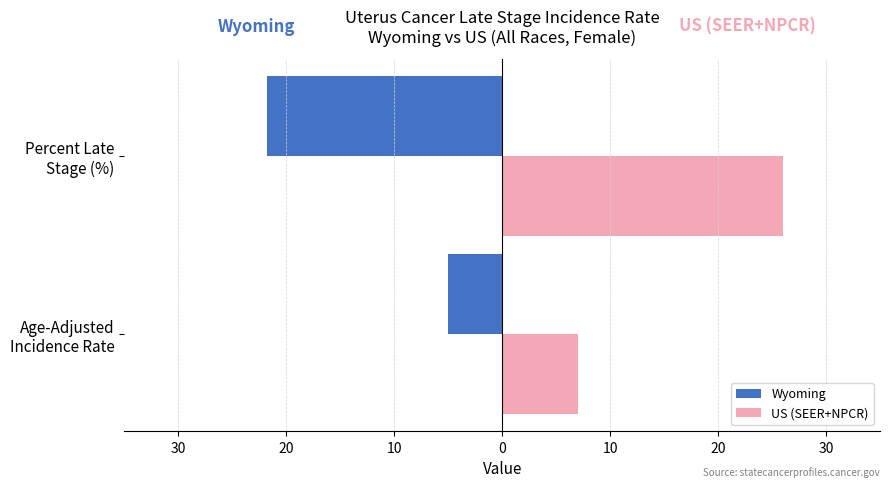

At how many categories does at least one series exceed 0?

2